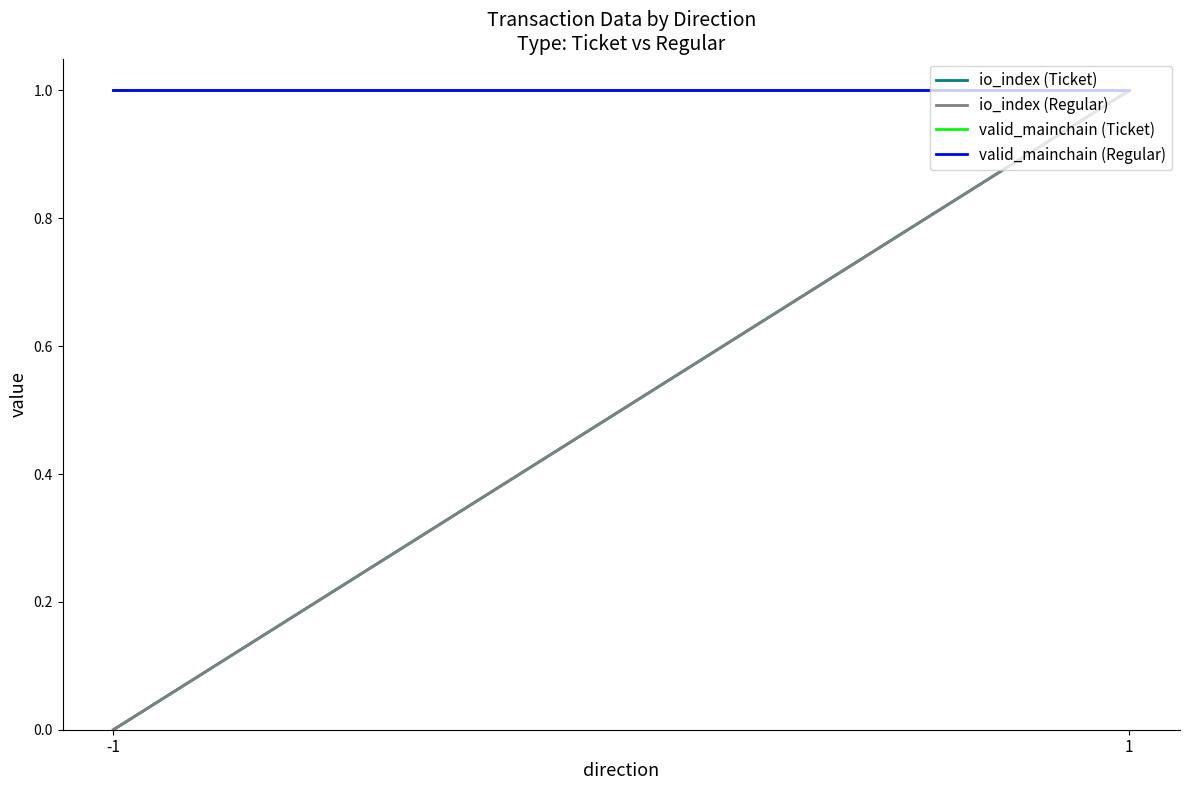

The value of valid_mainchain (Regular) at -1 is 1. True or false?

True